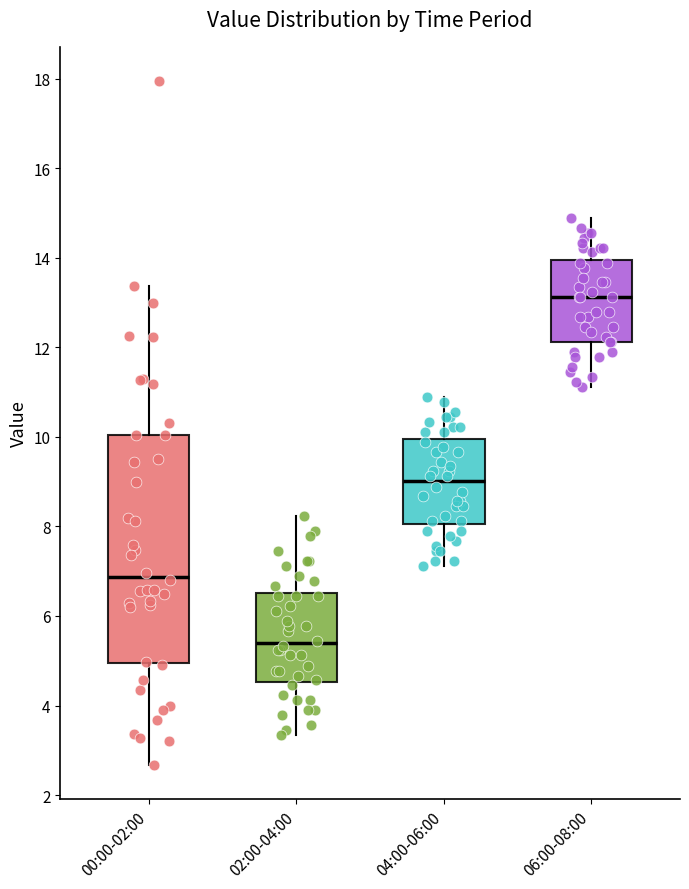

Which box is the tallest, from its lower edge to its upper edge?

00:00-02:00